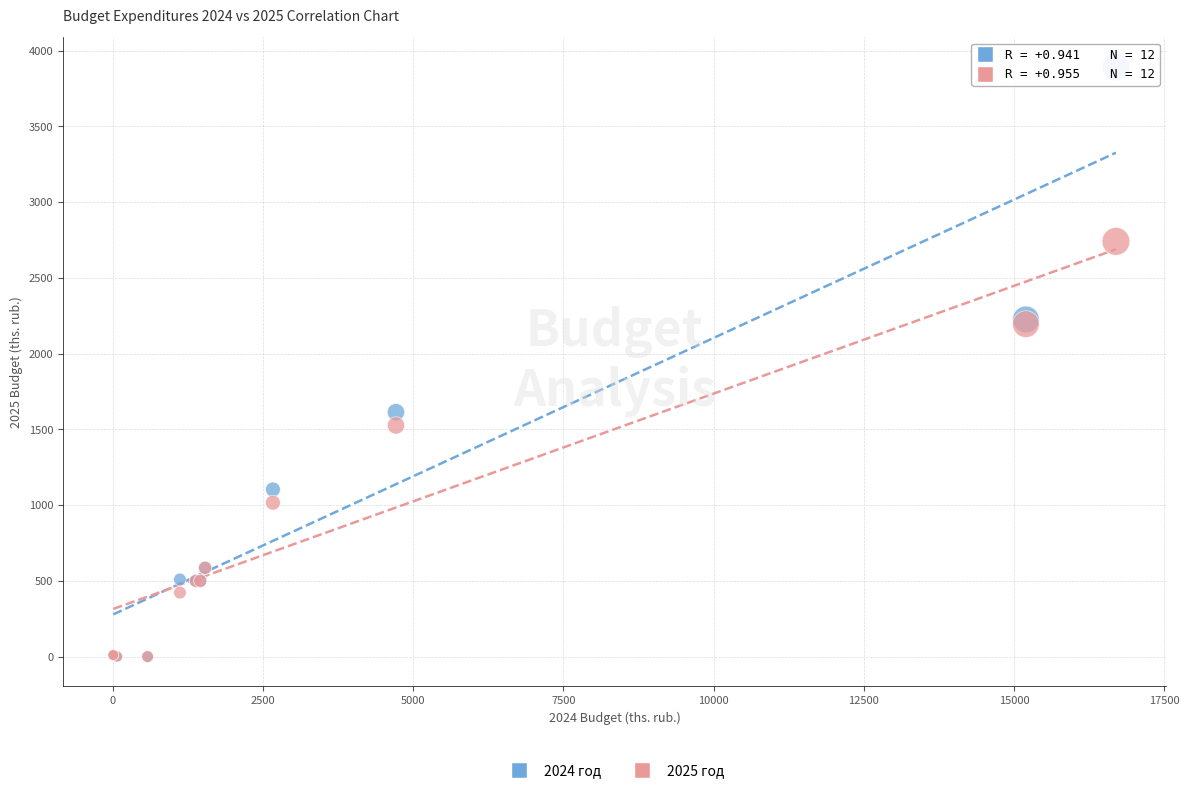

Which series has the widest spread of Y values?

2024 год